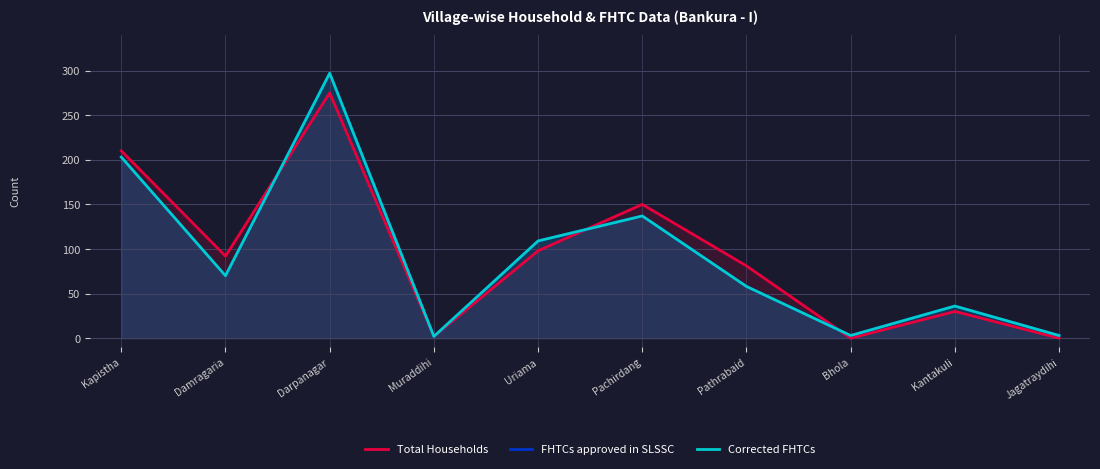

At which category is the sum across all series the highest?

Darpanagar